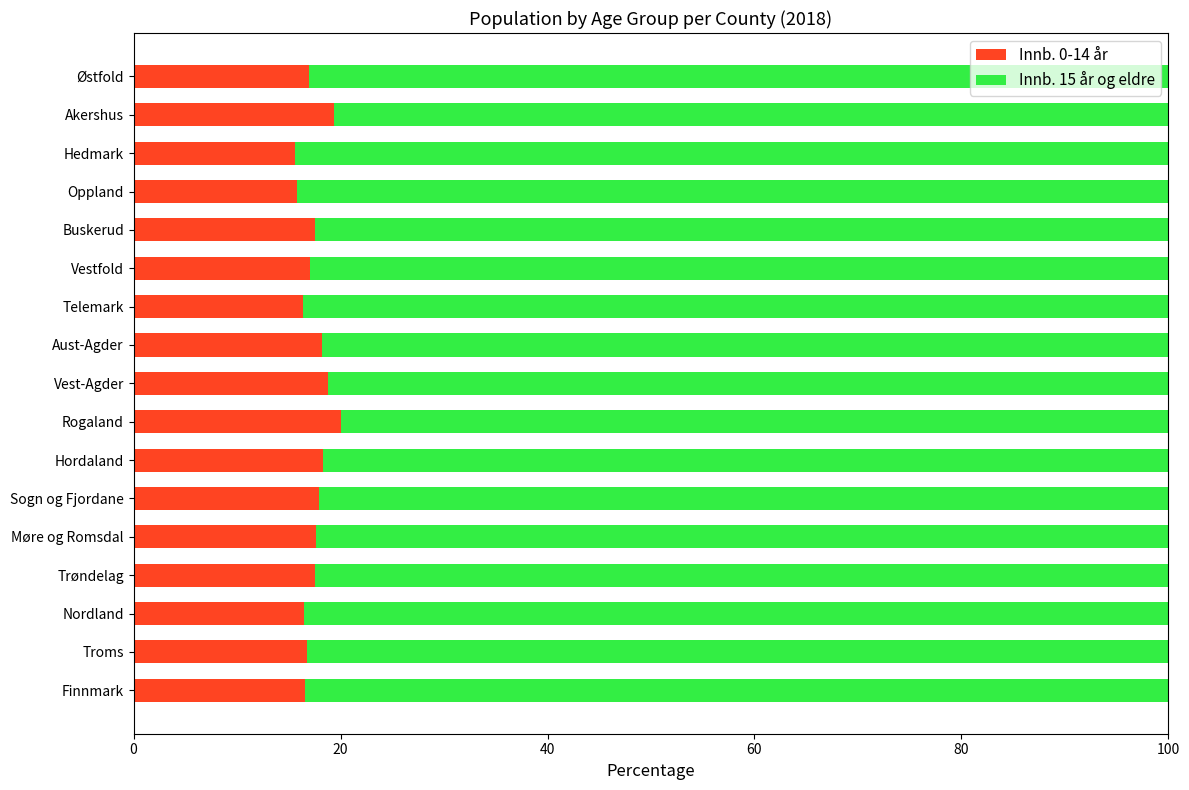

What is the sum of the Innb. 0-14 år values at Trøndelag and Finnmark?

34.1